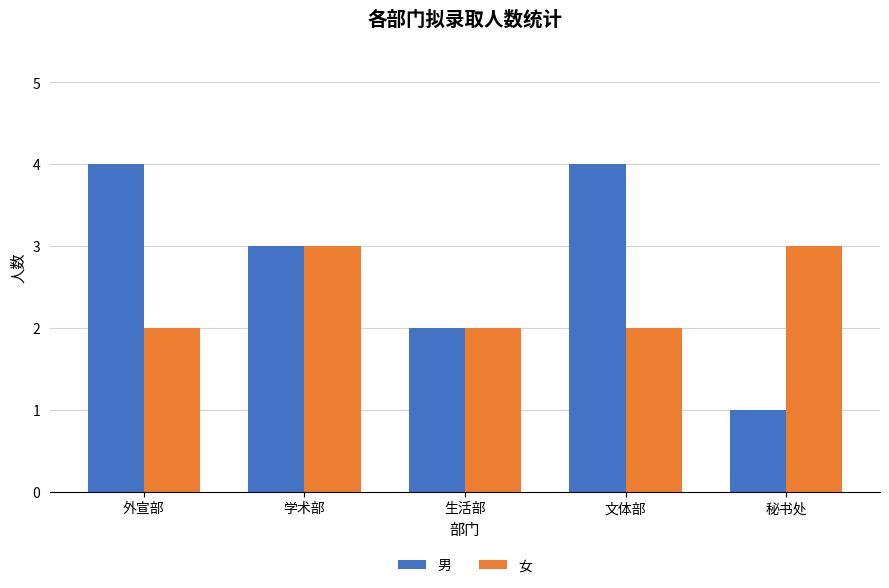

Reading left to right, what are all the values shown in this chart?

男: 外宣部=4	学术部=3	生活部=2	文体部=4	秘书处=1
女: 外宣部=2	学术部=3	生活部=2	文体部=2	秘书处=3